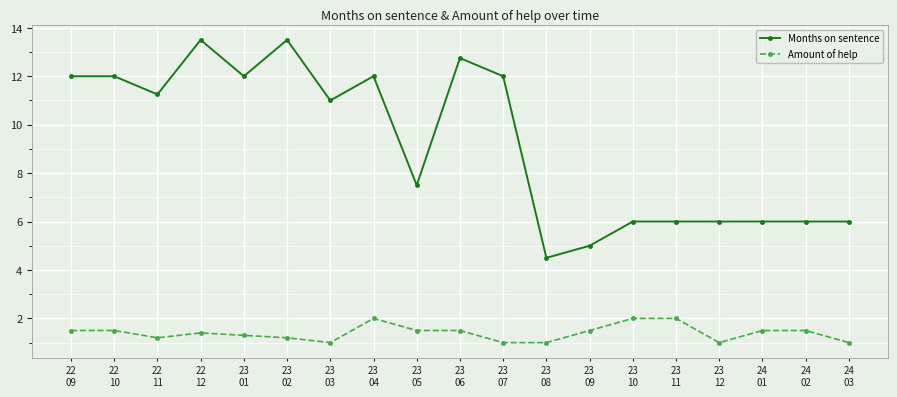

Which series has the widest spread of values?

Months on sentence